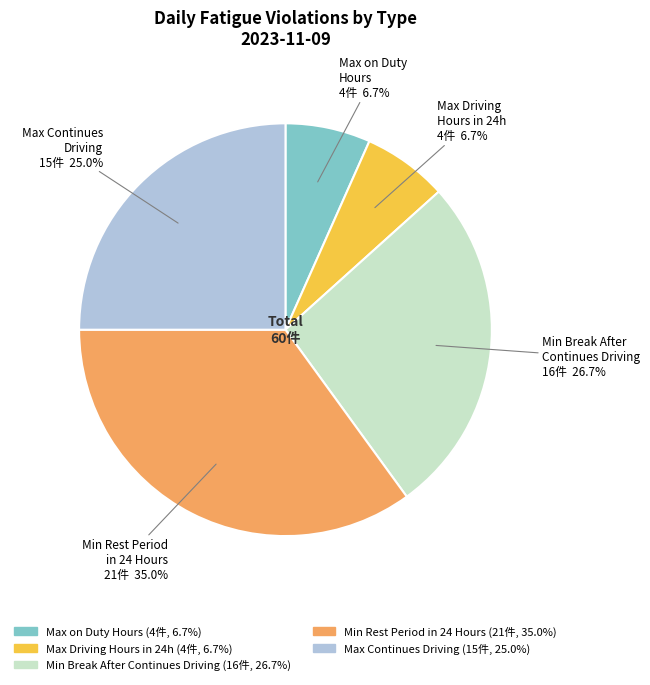

What is the largest slice in the pie chart?

Min Rest Period in 24 Hours